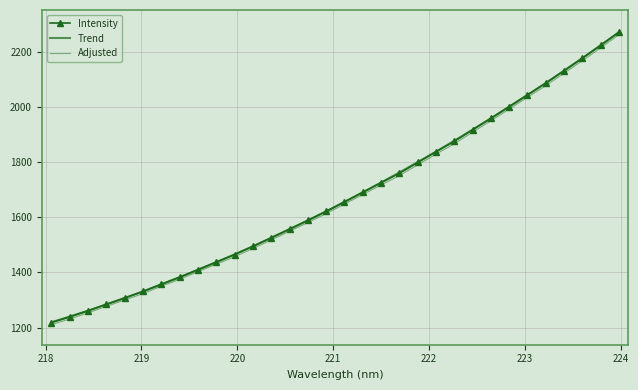

True or false: Intensity and Adjusted cross at least once.

False